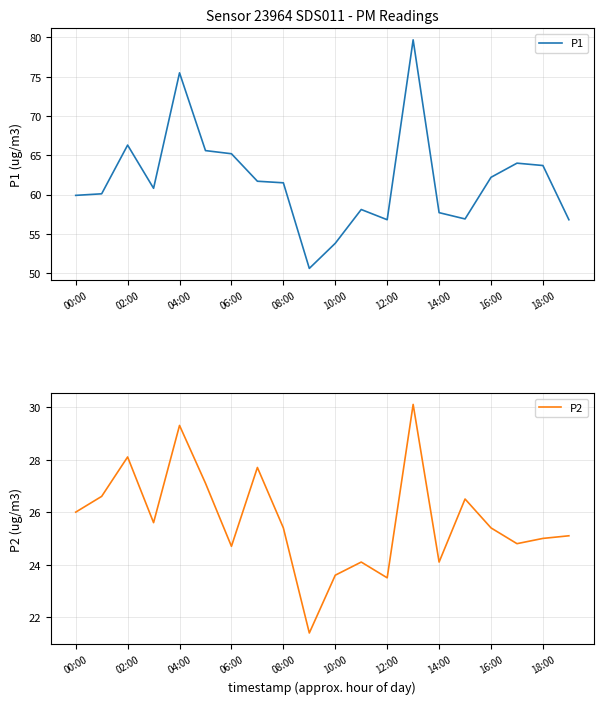

True or false: P2 and P1 intersect in this chart.

False